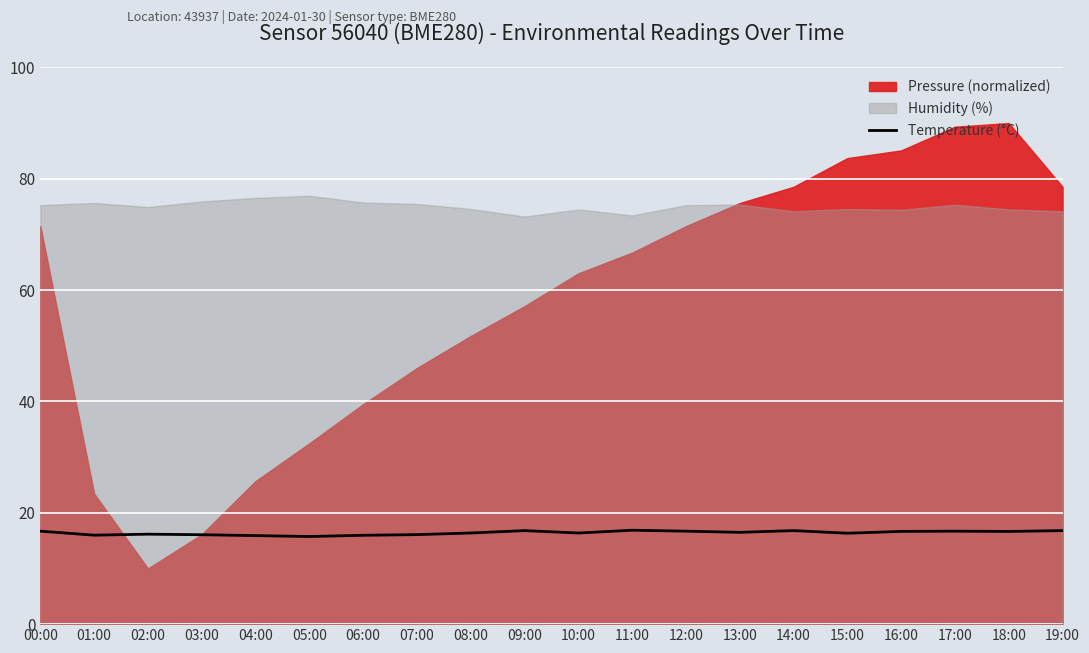

The chart shows a value of 10.0 at 04:00. True or false?

False